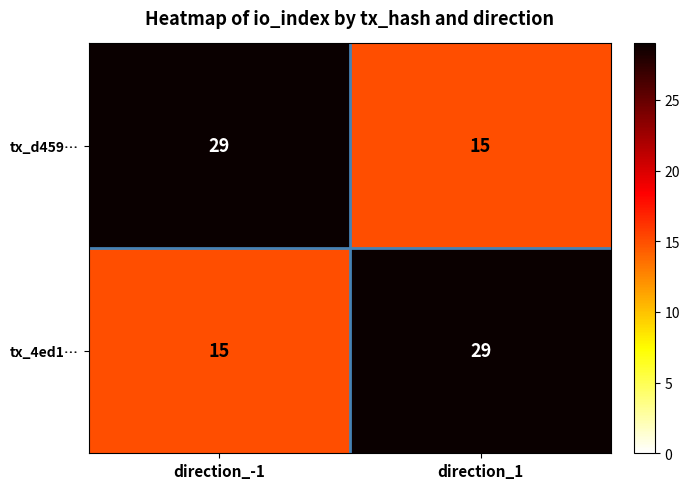

The tx_4ed1… series shows 15 at direction_-1. True or false?

True